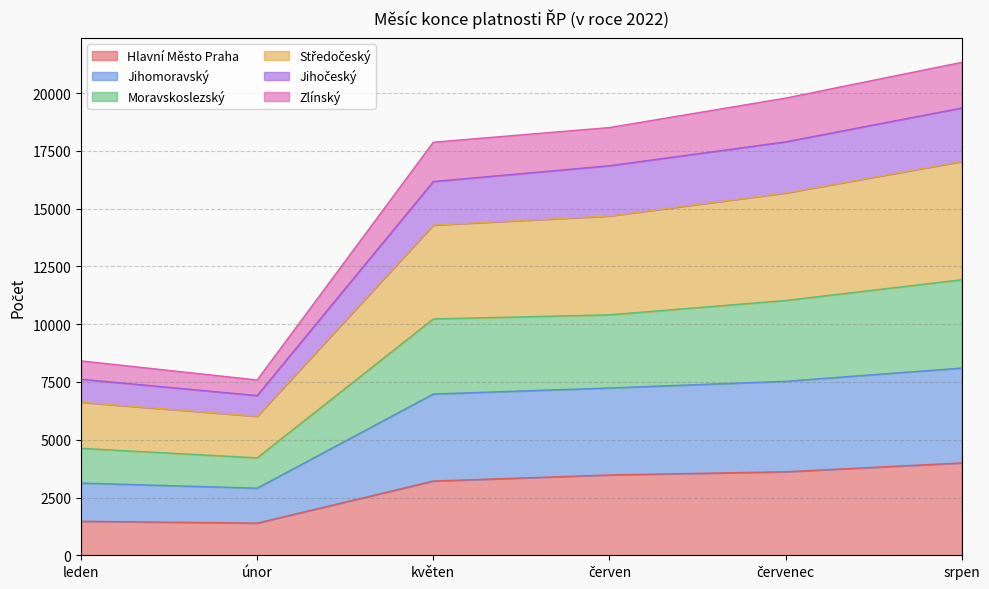

What is the total value across all series at srpen?

21330